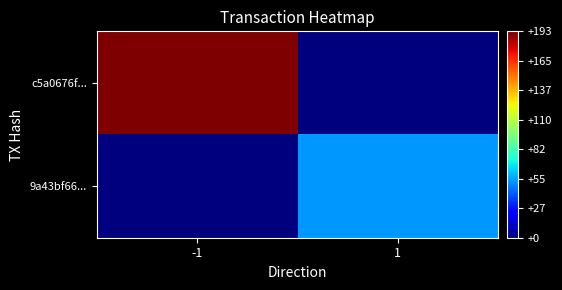

Reading right to left, transcribe all the data shown in this chart.

c5a0676f...: 1=0	-1=193
9a43bf66...: 1=53	-1=0